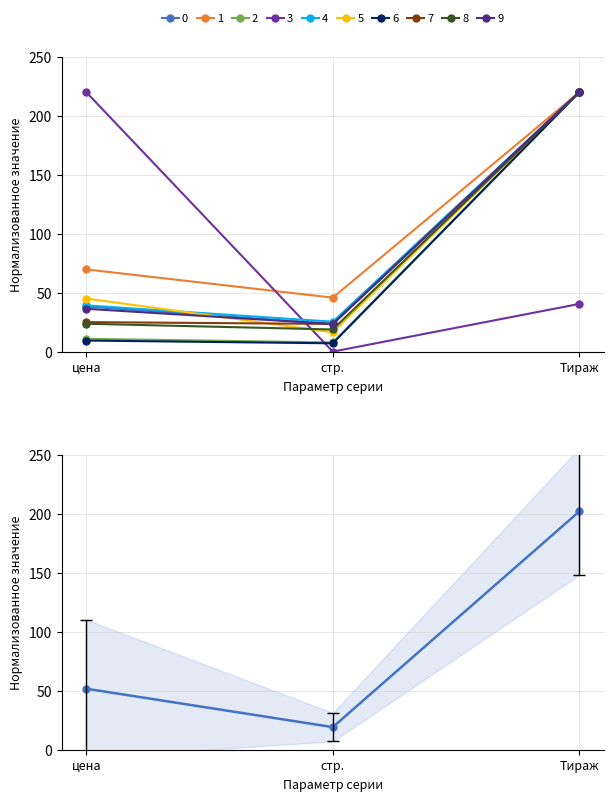

Rank the categories by value from lowest to highest.

стр., цена, Тираж